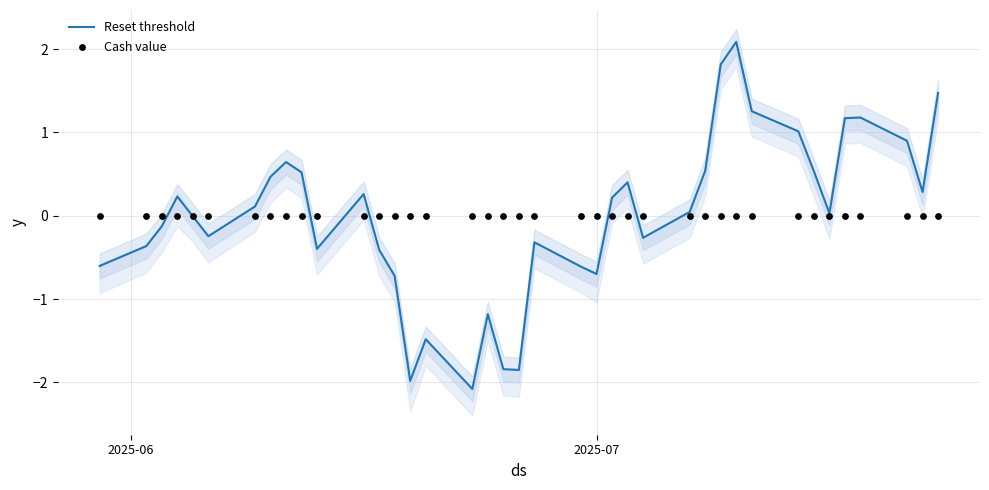

Is the value of Reset threshold at 22 greater than the value of Cash value at 13?

No